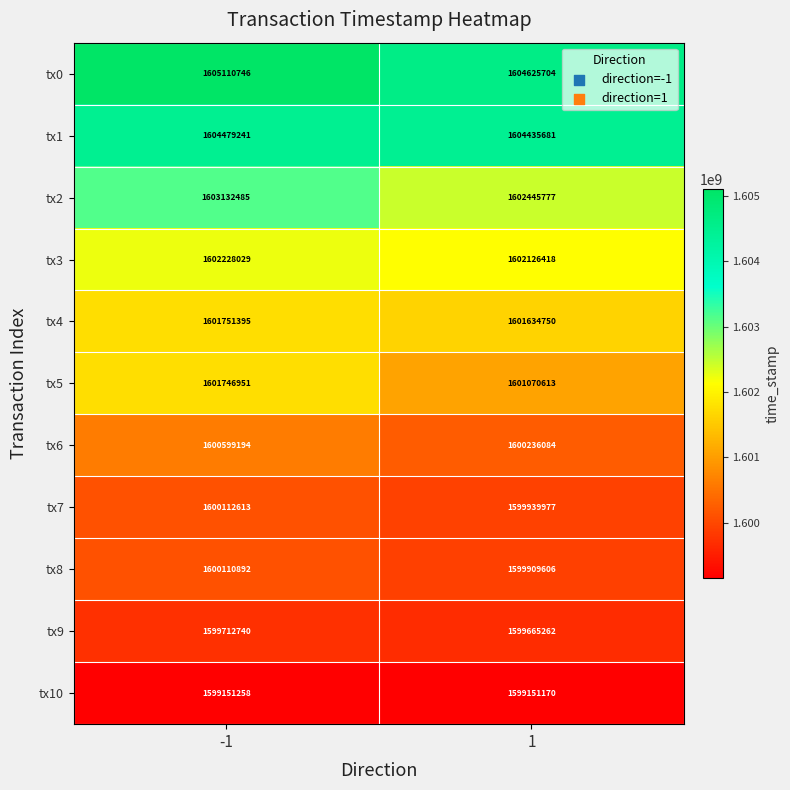

Which series has the widest spread of values?

tx2